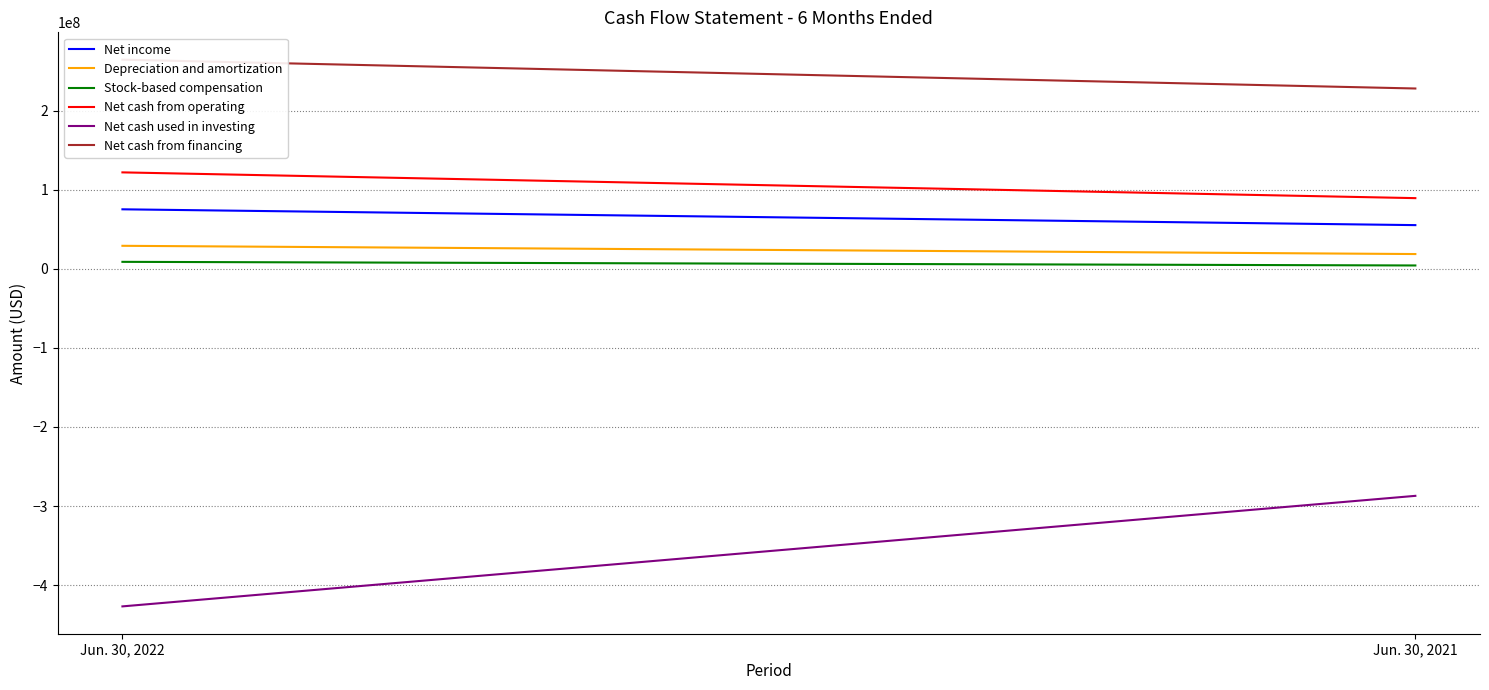

List the labels in order of Stock-based compensation value, largest first.

Jun. 30, 2022, Jun. 30, 2021